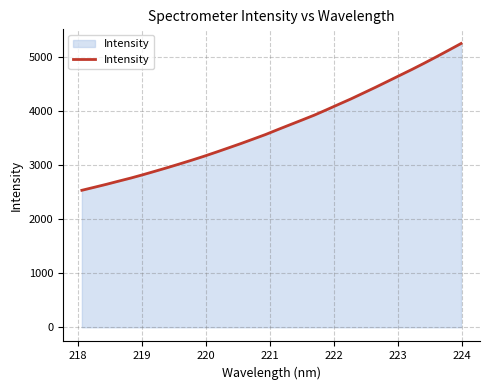

What is the maximum value shown in the chart?

5258.2